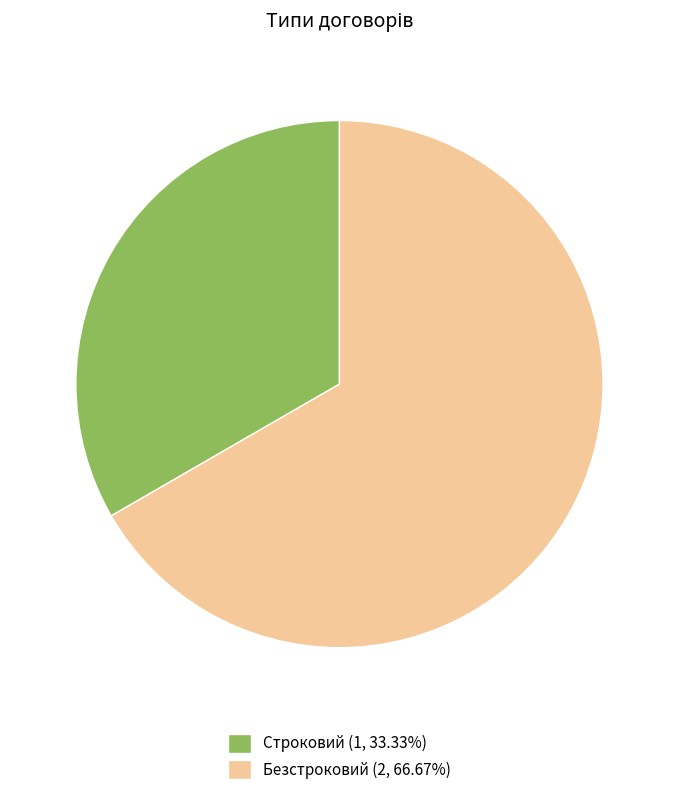

How many slices are in this pie chart?

2